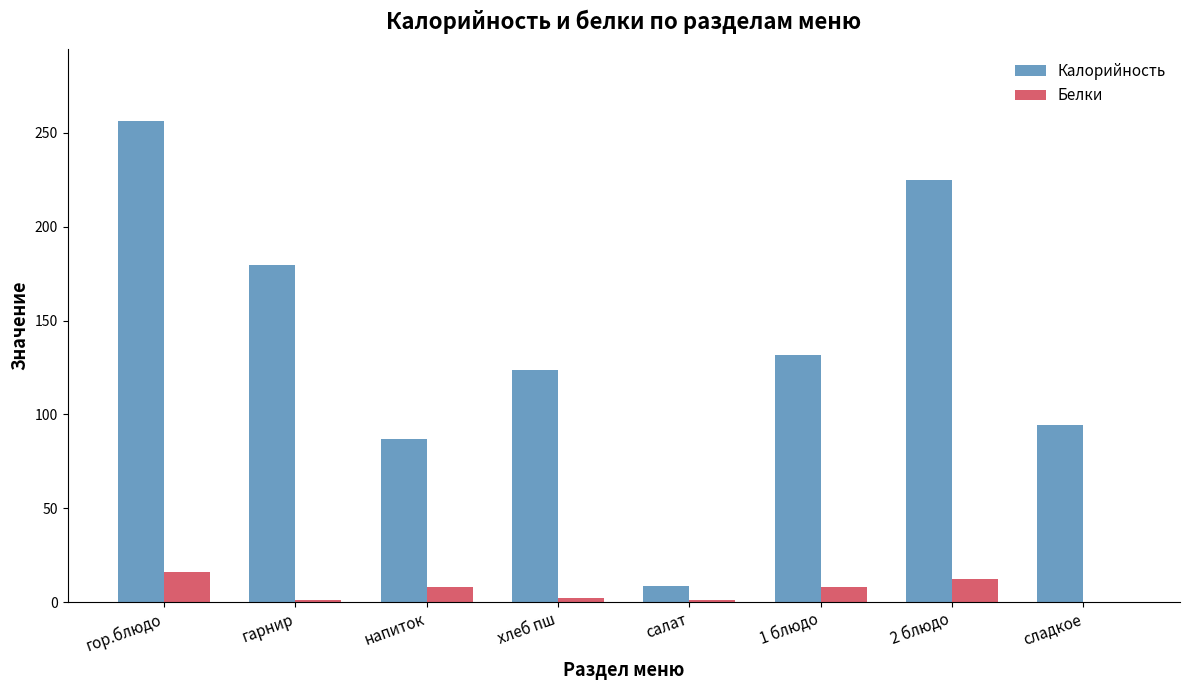

At which category is the sum across all series the highest?

гор.блюдо